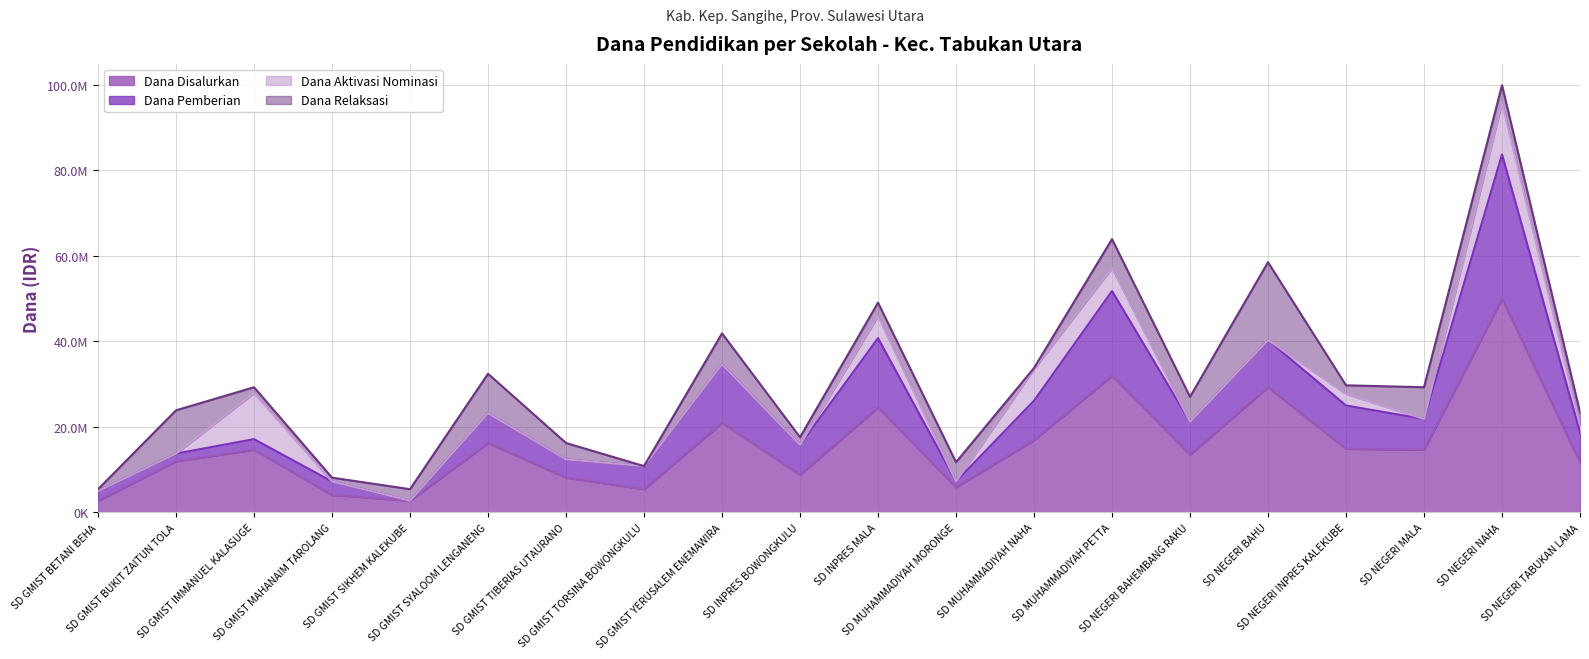

In Dana Pemberian, how many points are lower than both neighbors (excluding endpoints)?

7